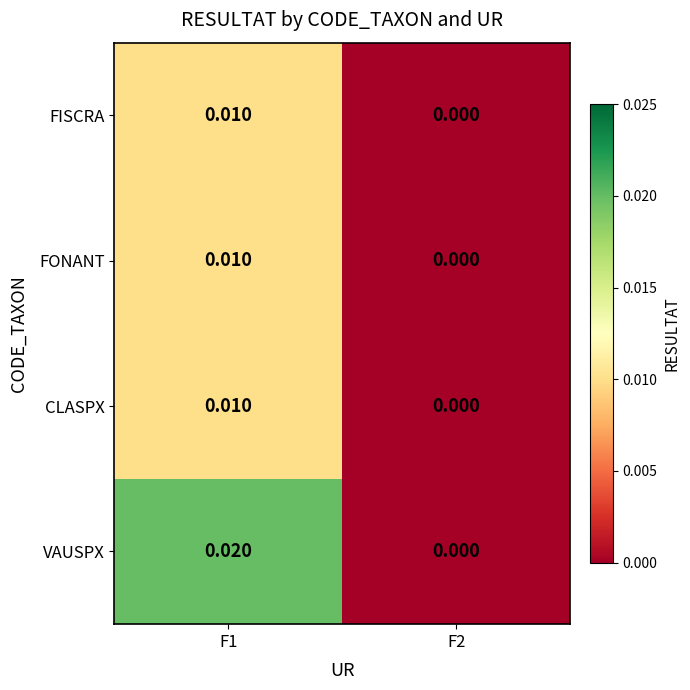

Which series has the widest spread of values?

VAUSPX